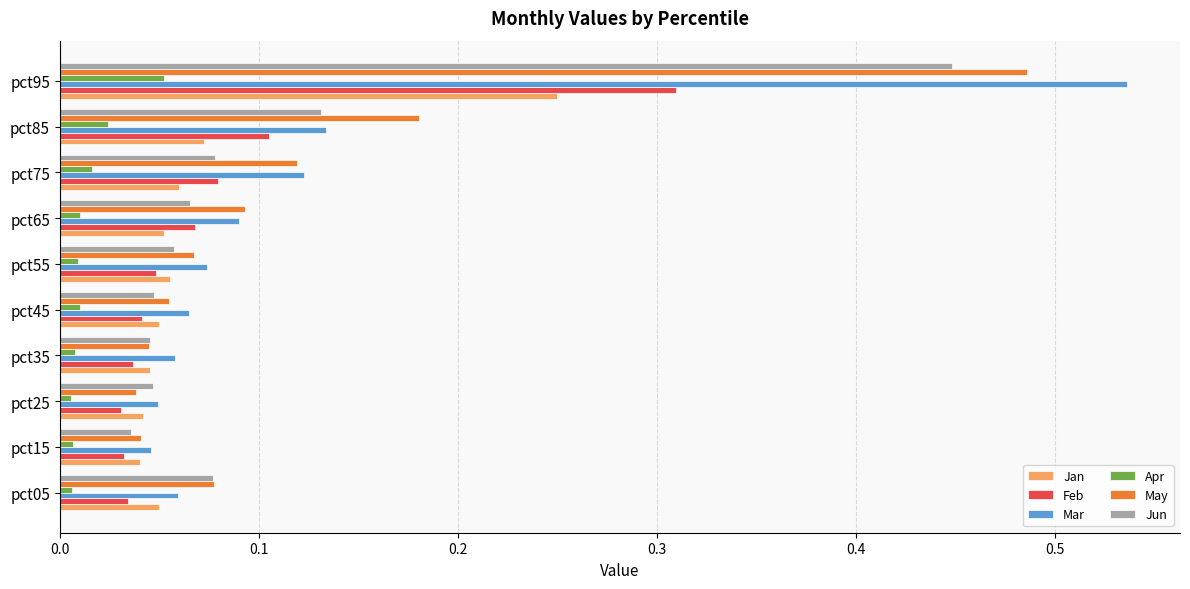

The value of Feb at pct75 is 0.1. True or false?

True